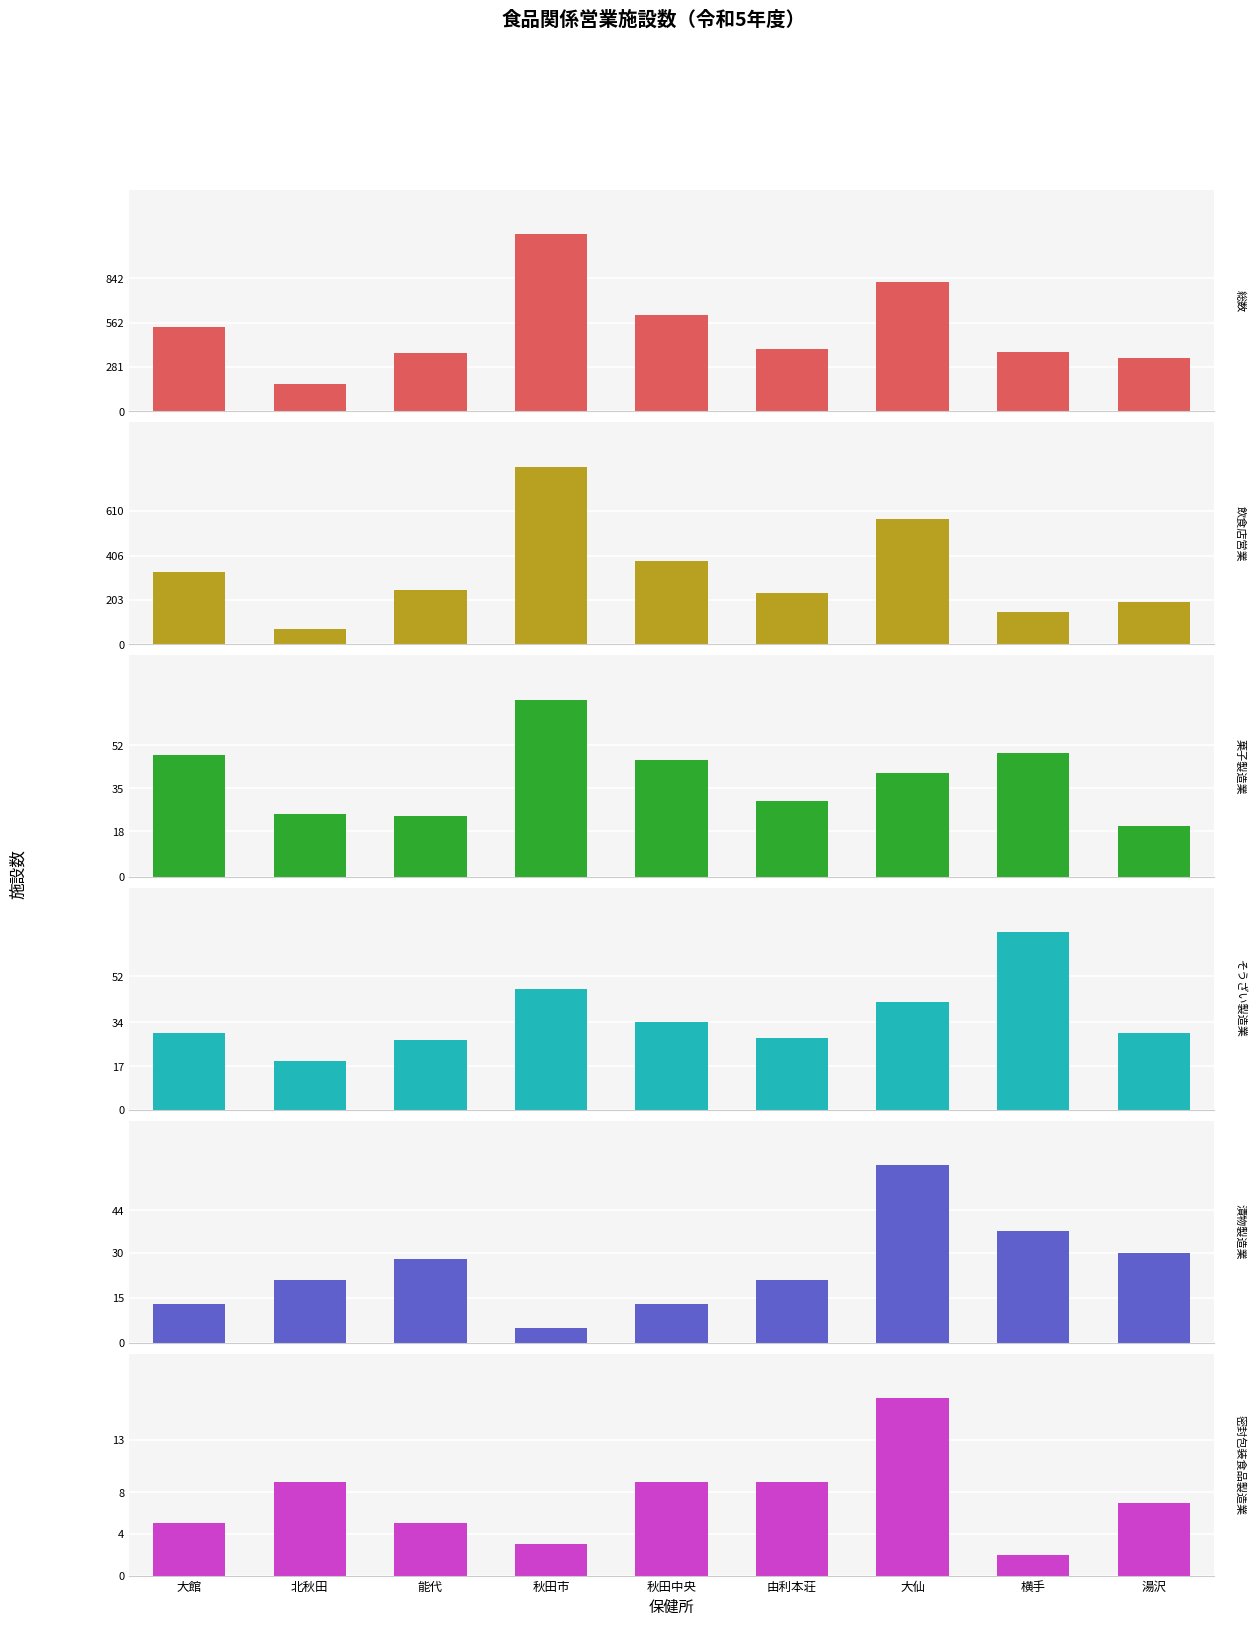

What is the label of the 2nd bar from the left?

北秋田